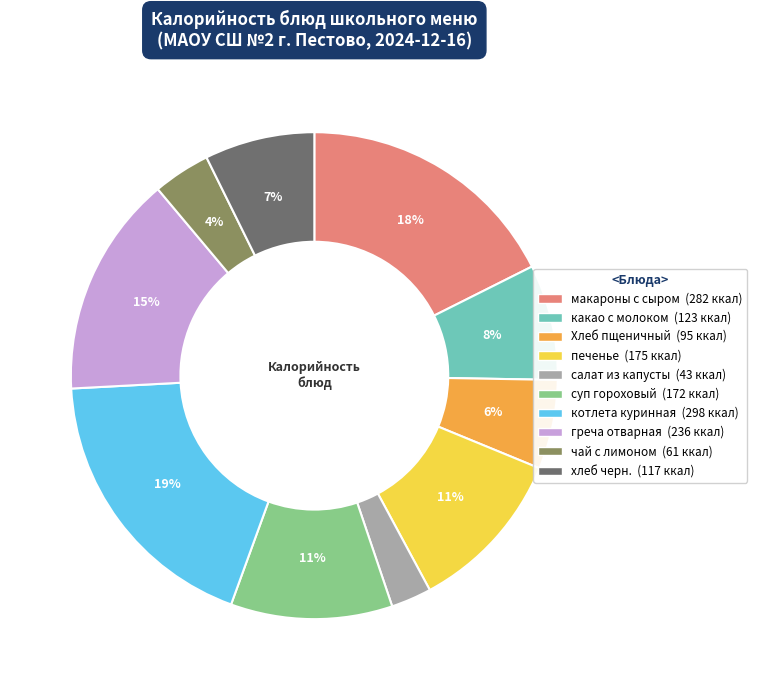

To the nearest percent, what percentage of the pie is хлеб черн.?

7%